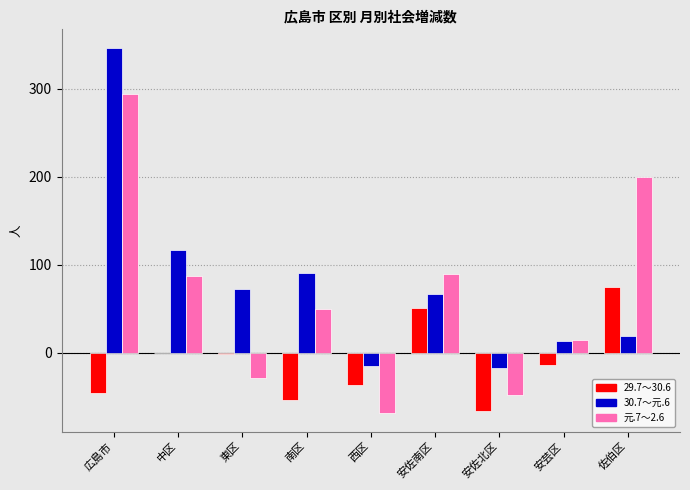

Between 安佐南区 and 佐伯区, which series saw the biggest shift?

元.7～2.6